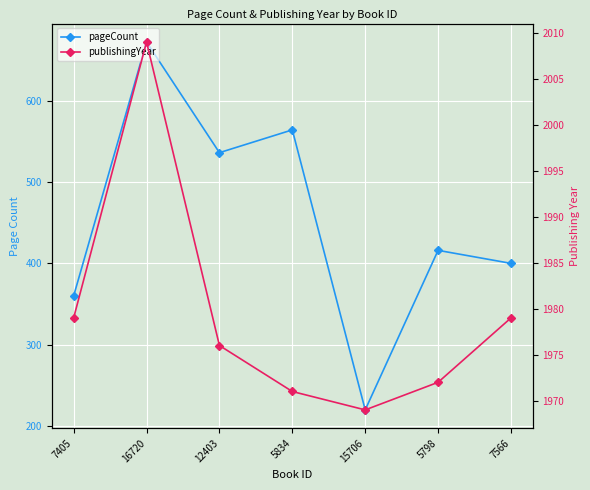

At which label is pageCount closest to 446?

5798